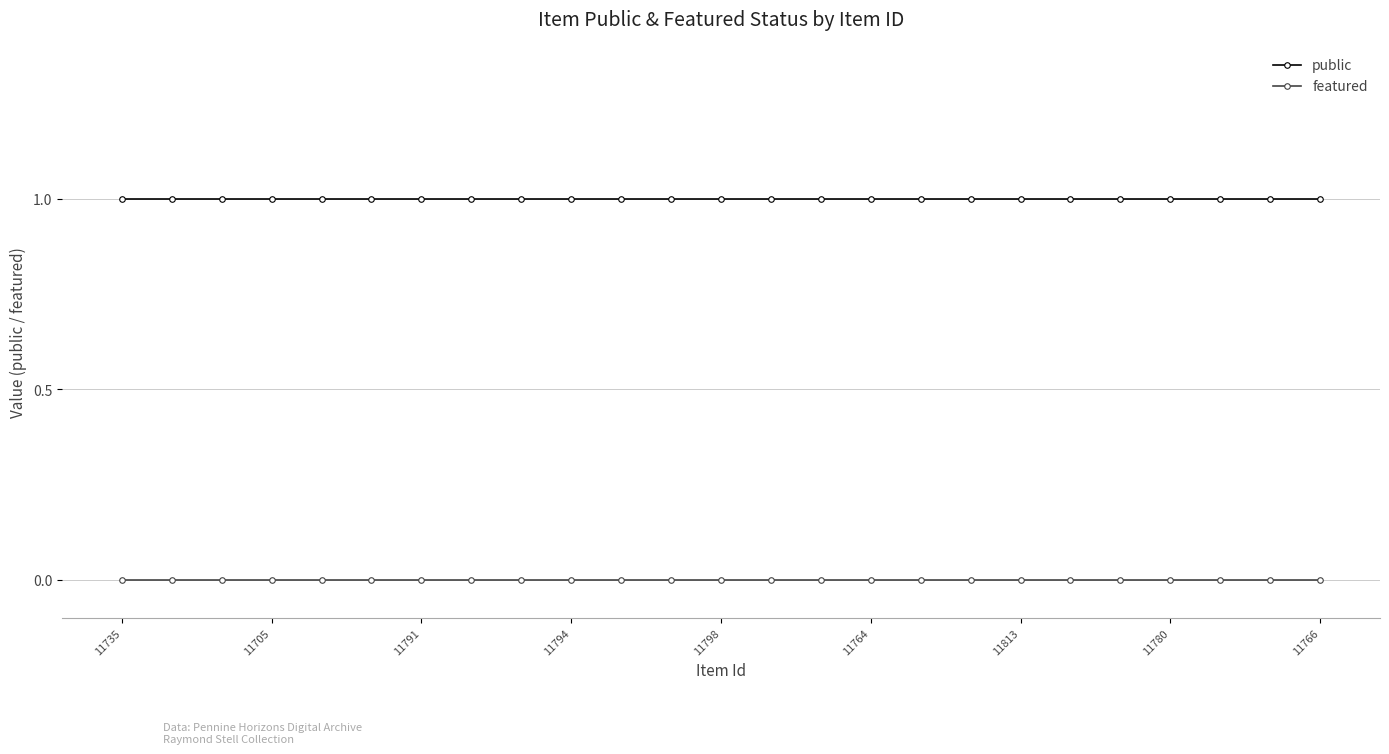

True or false: featured and public intersect in this chart.

False